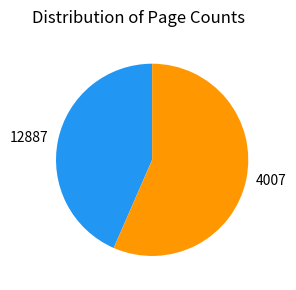

Which slice is the largest?

4007